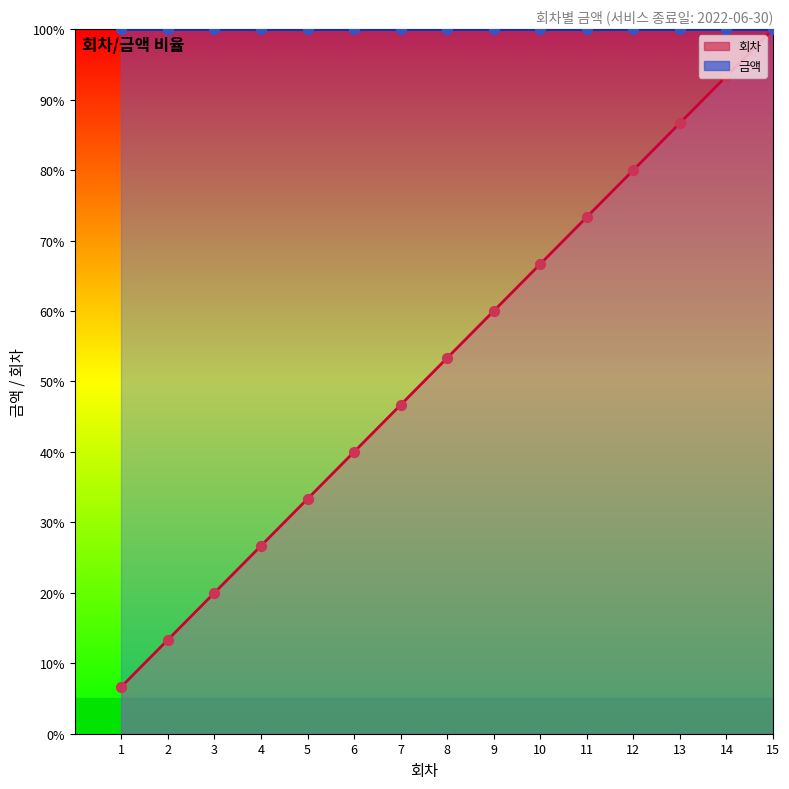

What are all the series names shown in the legend?

회차 (dots), 금액 (dots)